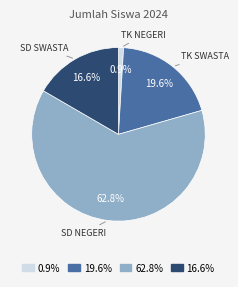

Is there a majority slice in this chart?

Yes